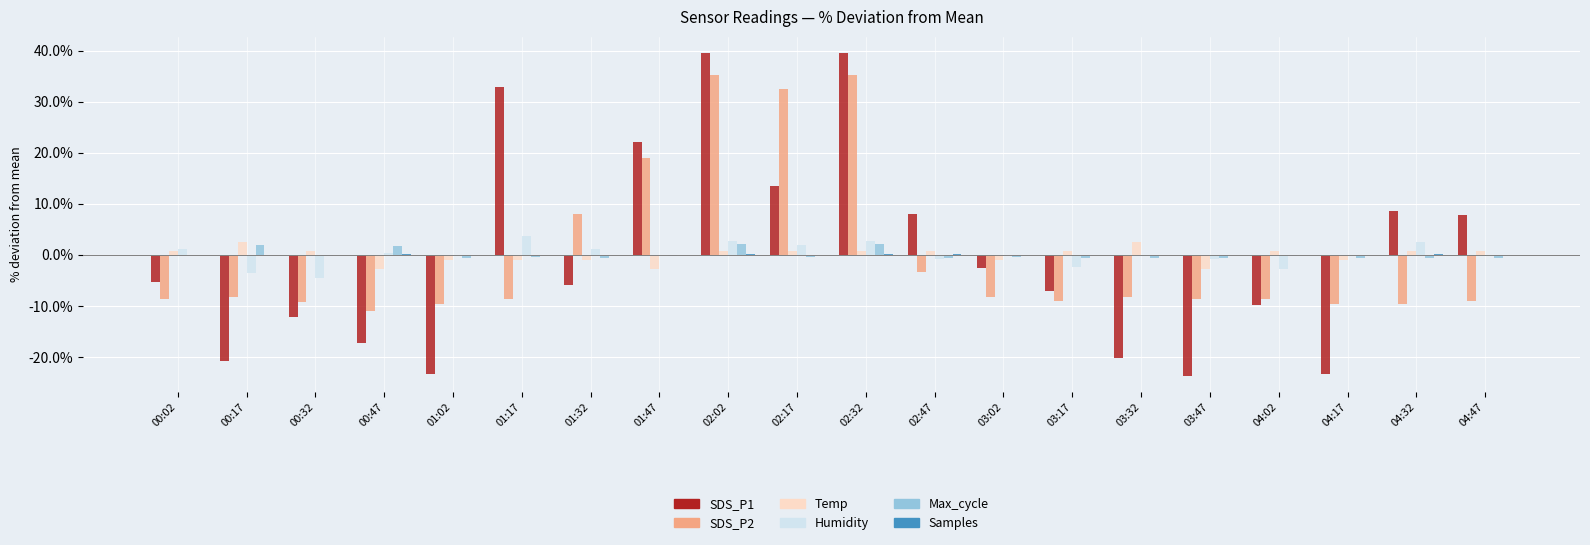

At which label does Temp first exceed 0?

00:02